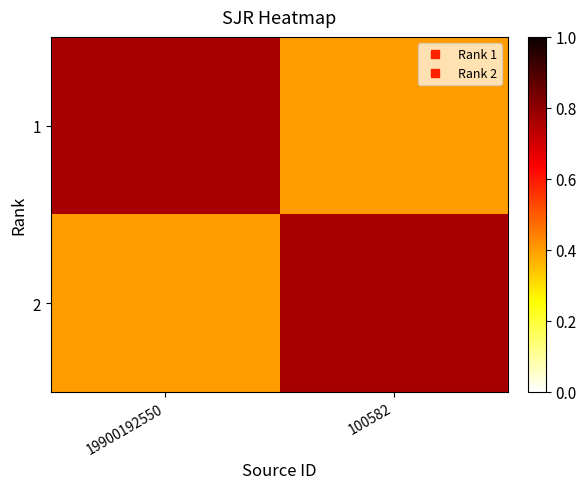

At how many categories does at least one series exceed 0?

2